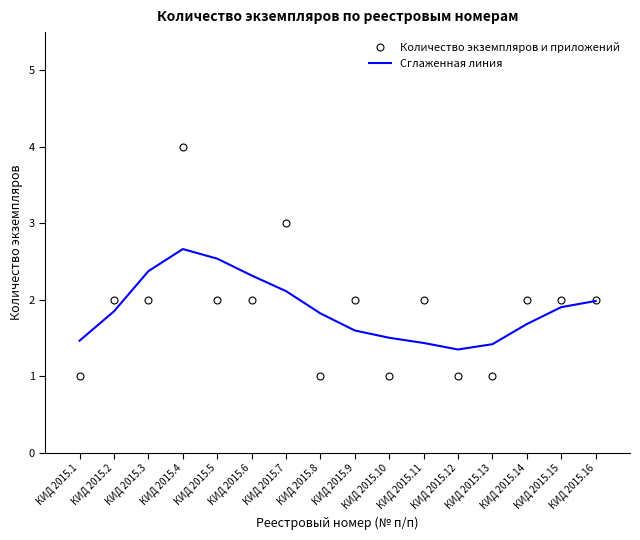

True or false: Количество экземпляров и приложений and Сглаженная линия intersect in this chart.

True